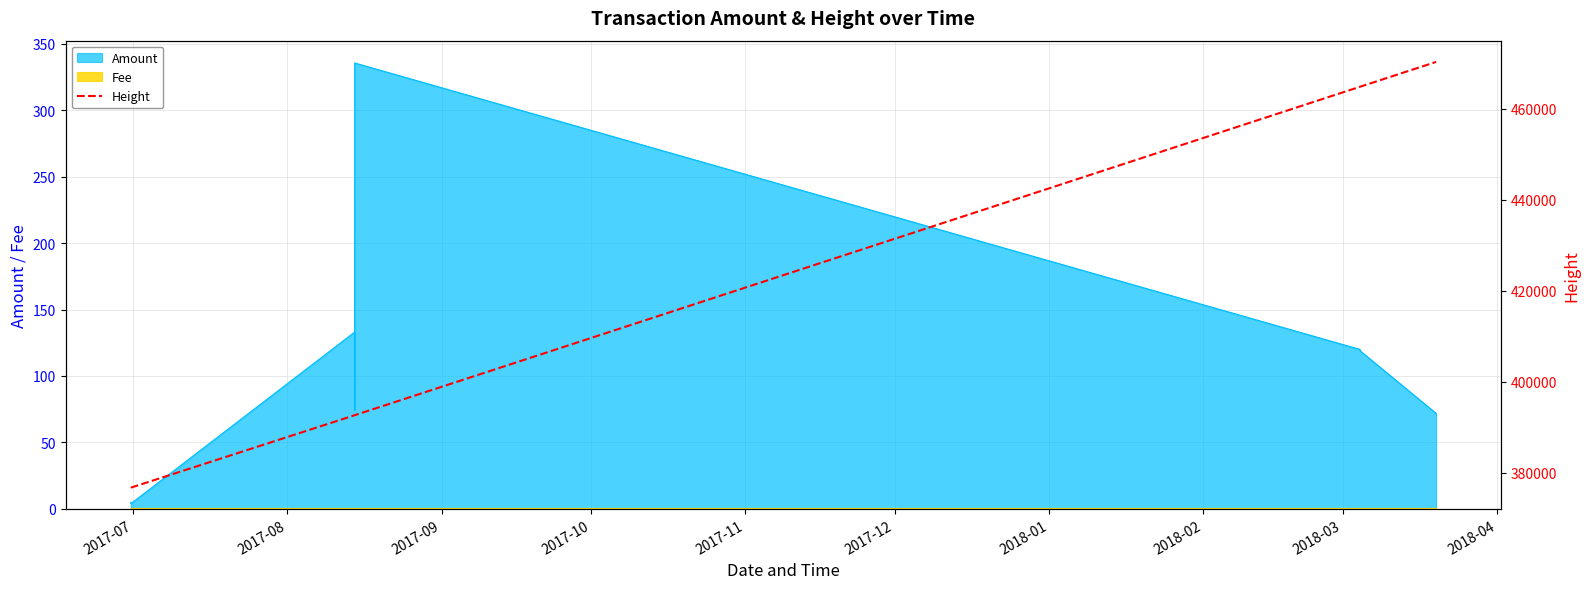

What position from the right is 2017-08?

9